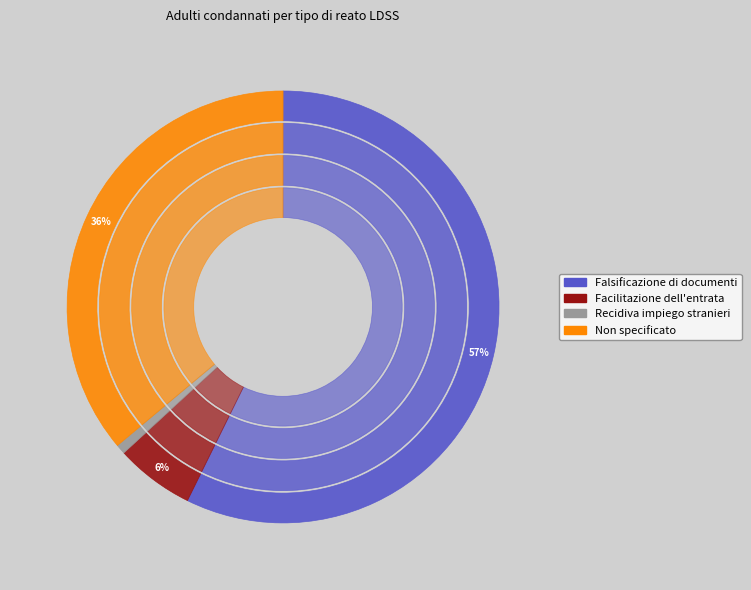

Combined, do Falsificazione di documenti and Recidiva impiego stranieri account for over 50%?

Yes